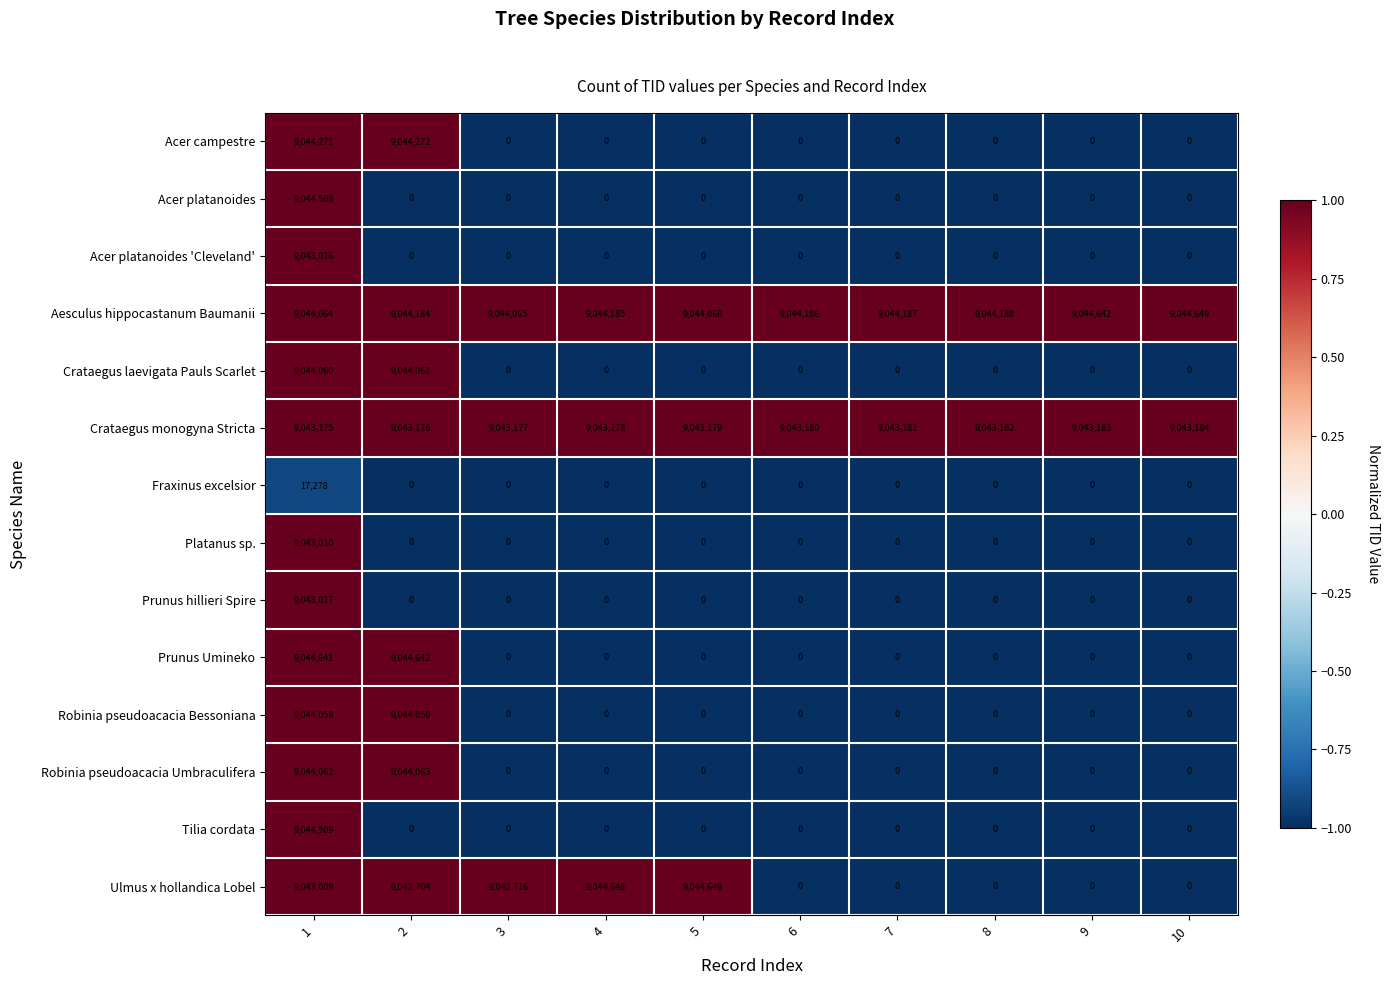

The Acer campestre series shows 0 at 4. True or false?

True